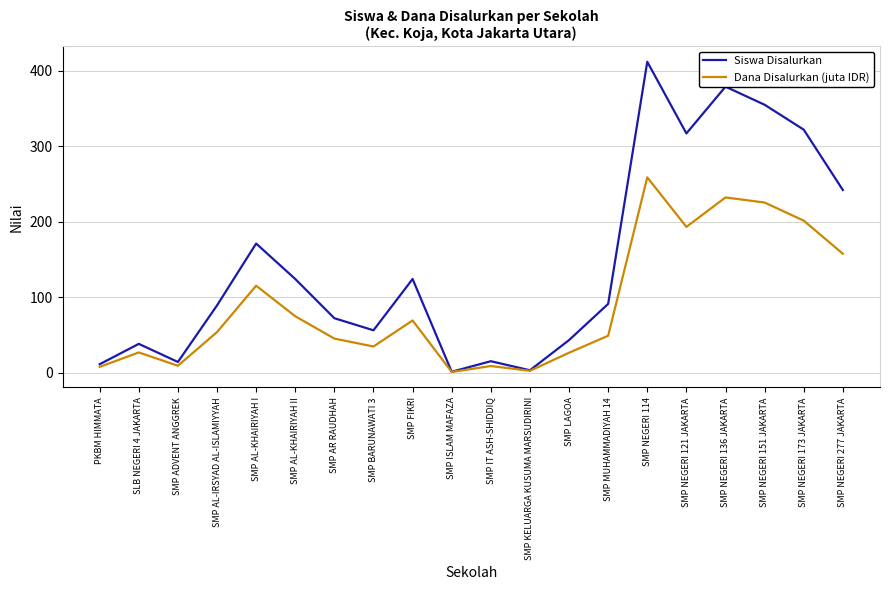

What are all the series names shown in the legend?

Siswa Disalurkan, Dana Disalurkan (juta IDR)